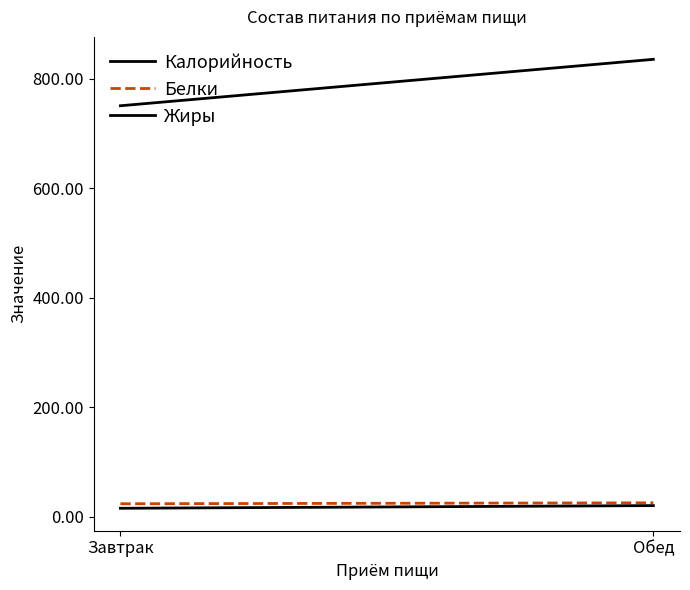

What is the spread (max minus min) of values at Обед?

814.6